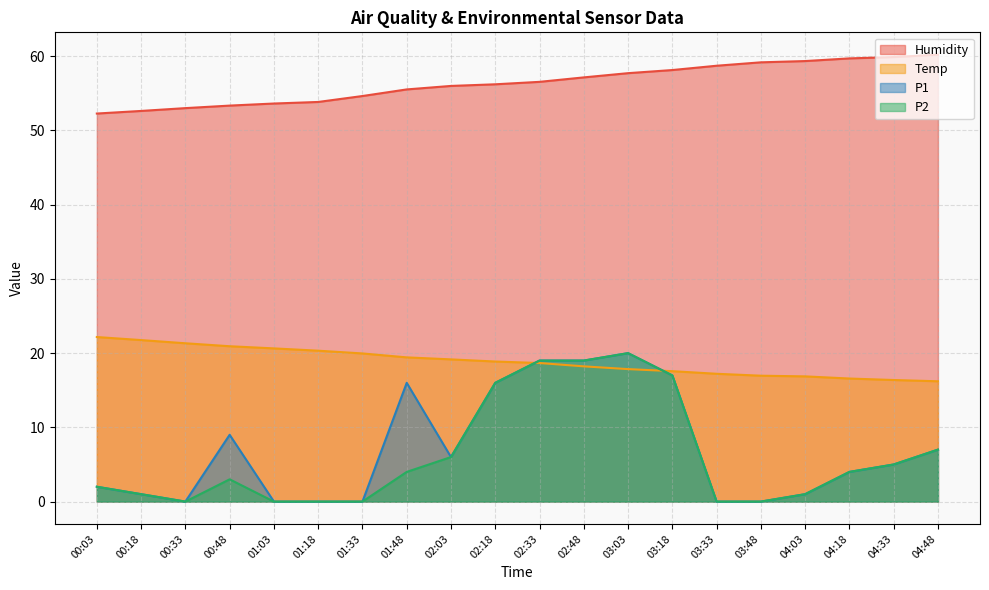

The Temp series shows 5.8 at 02:48. True or false?

False